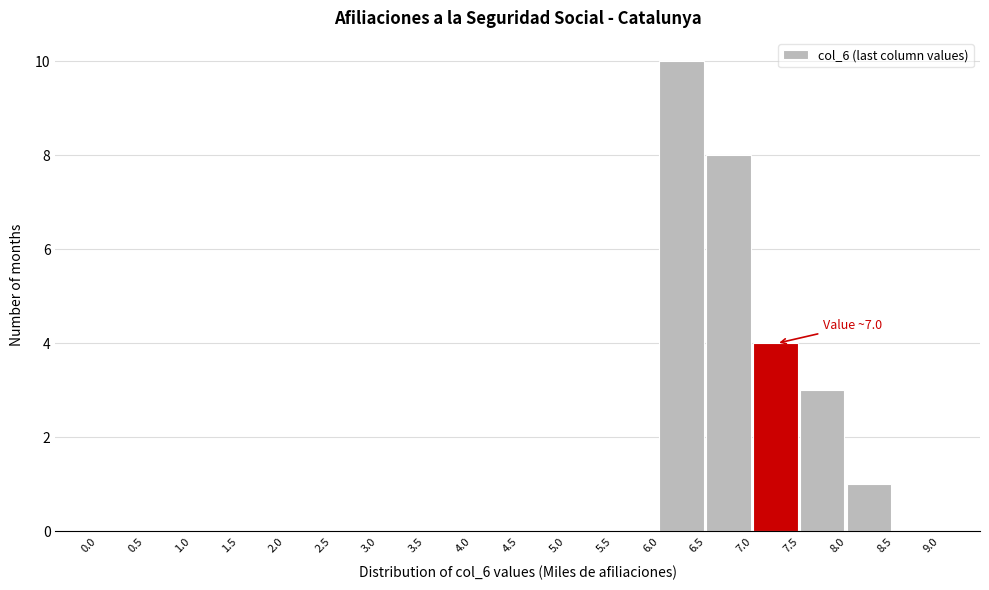

Over which range of the x-axis is the bar tallest?

6.0 to 6.5